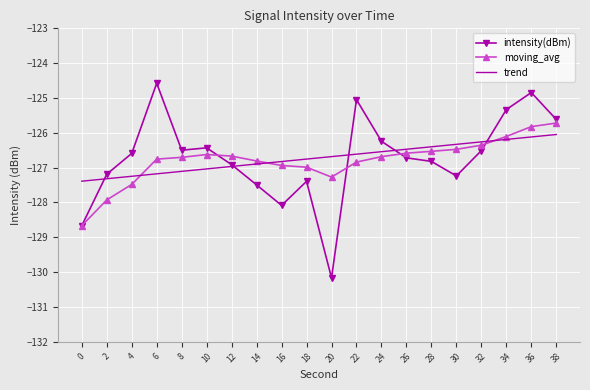

What is the difference between the moving_avg values at 6 and 14?

0.1